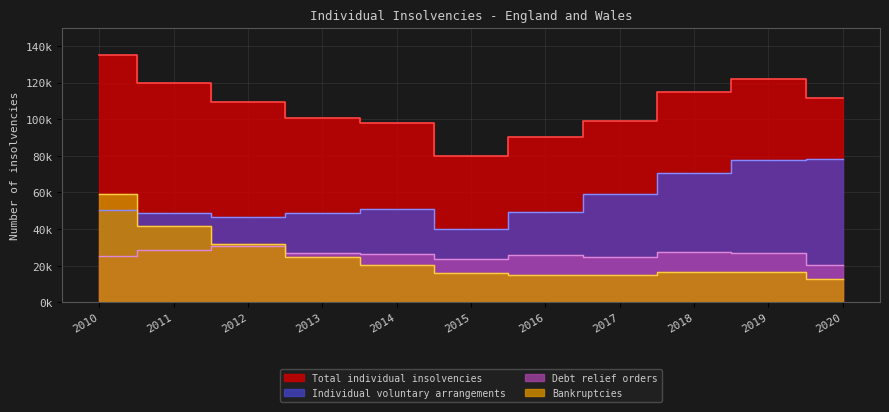

At which category is the sum across all series the highest?

2010